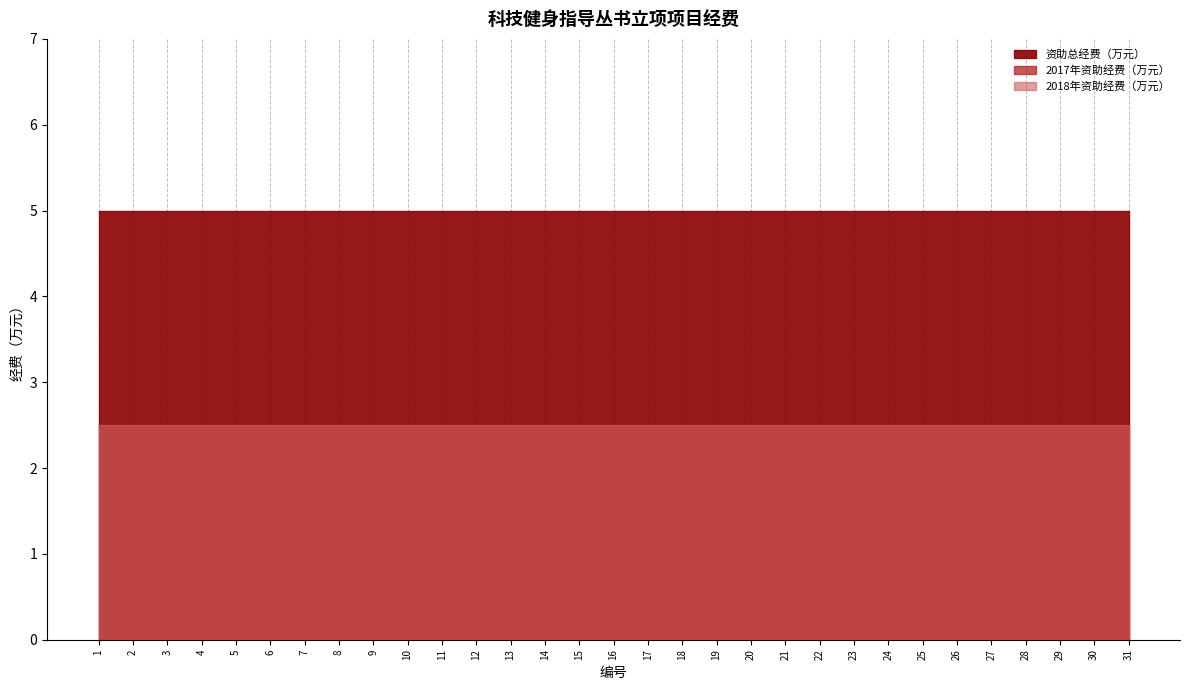

Reading right to left, transcribe all the data shown in this chart.

资助总经费（万元）: 5.0	5.0	5.0	5.0	5.0	5.0	5.0	5.0	5.0	5.0	5.0	5.0	5.0	5.0	5.0	5.0	5.0	5.0	5.0	5.0	5.0	5.0	5.0	5.0	5.0	5.0	5.0	5.0	5.0	5.0	5.0
2017年资助经费（万元）: 2.5	2.5	2.5	2.5	2.5	2.5	2.5	2.5	2.5	2.5	2.5	2.5	2.5	2.5	2.5	2.5	2.5	2.5	2.5	2.5	2.5	2.5	2.5	2.5	2.5	2.5	2.5	2.5	2.5	2.5	2.5
2018年资助经费（万元）: 2.5	2.5	2.5	2.5	2.5	2.5	2.5	2.5	2.5	2.5	2.5	2.5	2.5	2.5	2.5	2.5	2.5	2.5	2.5	2.5	2.5	2.5	2.5	2.5	2.5	2.5	2.5	2.5	2.5	2.5	2.5